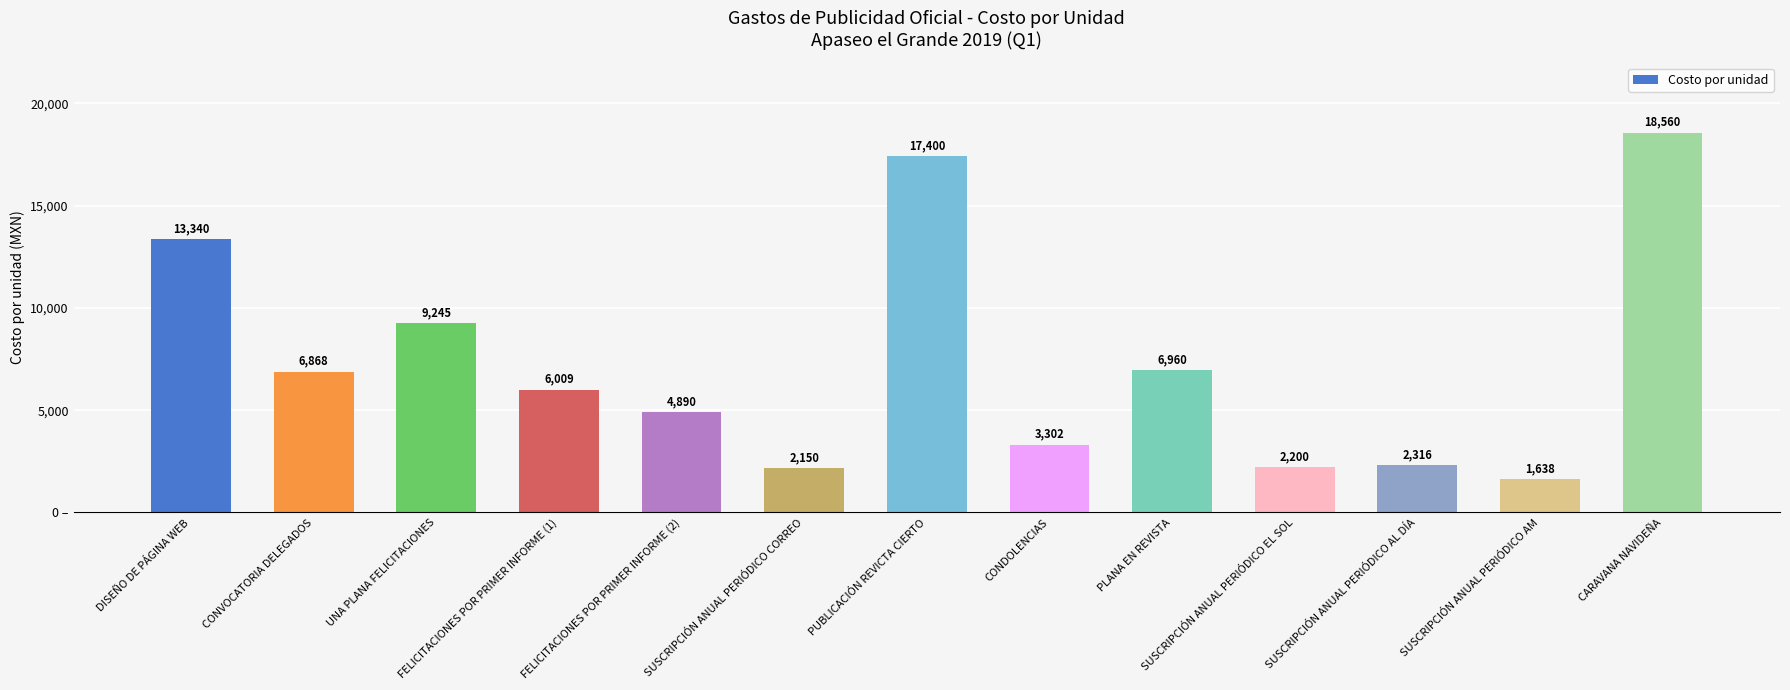

Are the bars horizontal?

No